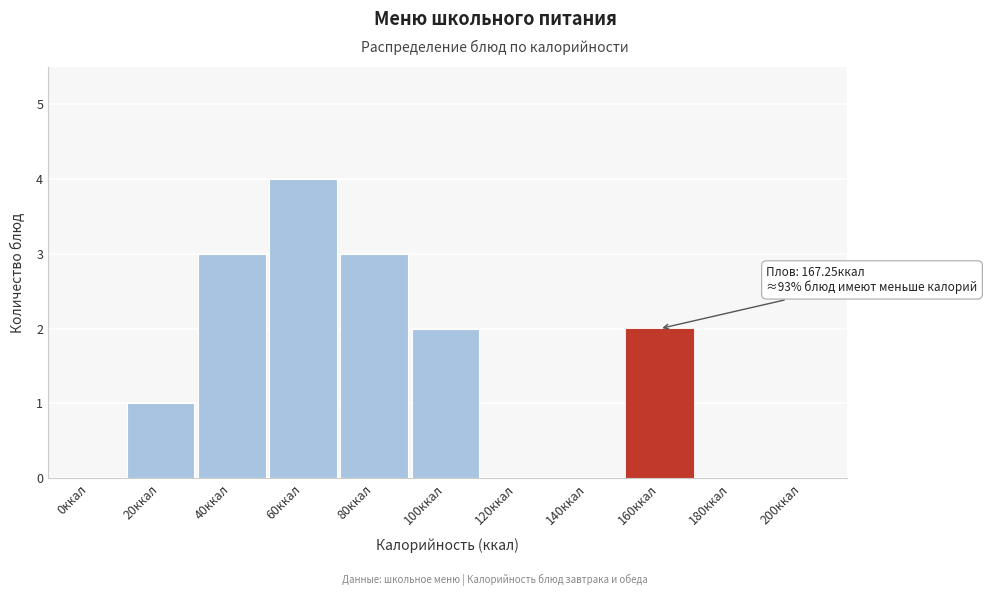

Reading left to right, transcribe all the data shown in this chart.

0ккал=0	20ккал=1	40ккал=3	60ккал=4	80ккал=3	100ккал=2	120ккал=0	140ккал=0	160ккал=2	180ккал=0	200ккал=0